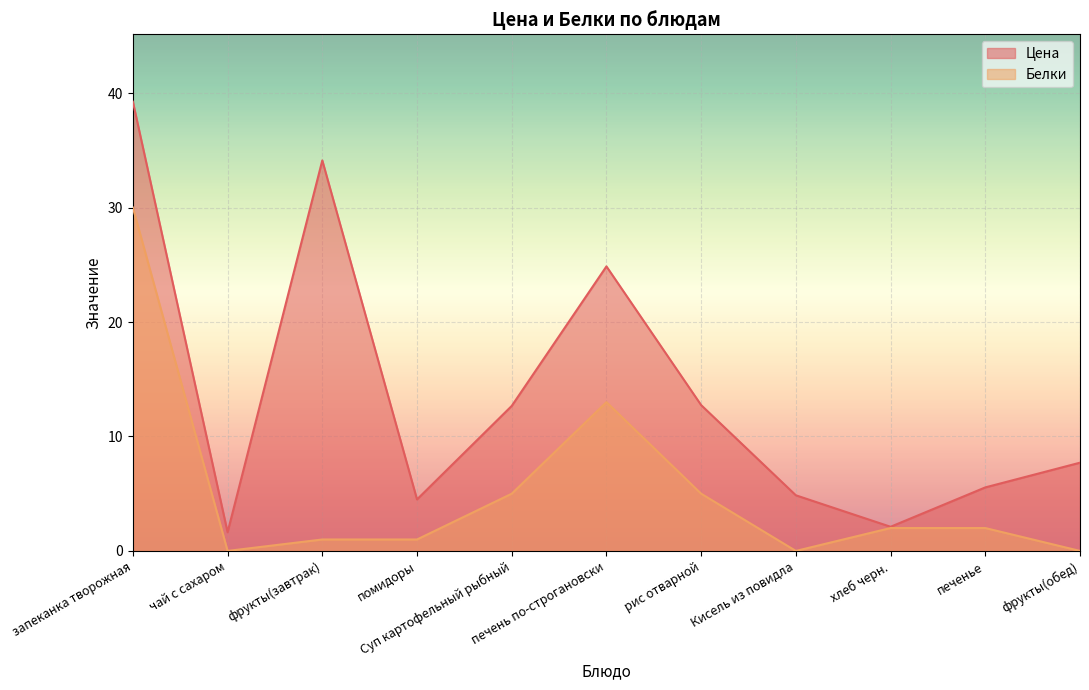

Reading left to right, extract all data points from this chart.

Цена: 39.2	1.6	34.1	4.5	12.7	24.9	12.7	4.9	2.1	5.5	7.7
Белки: 30.0	0.0	1.0	1.0	5.0	13.0	5.0	0.0	2.0	2.0	0.0